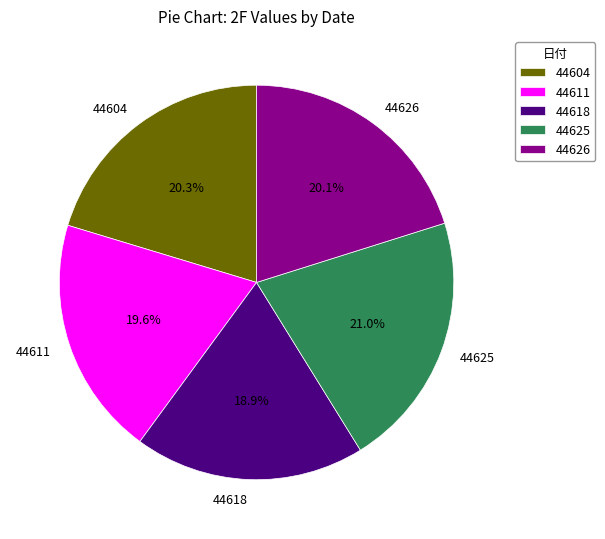

To the nearest percent, what percentage of the pie is 44625?

21%